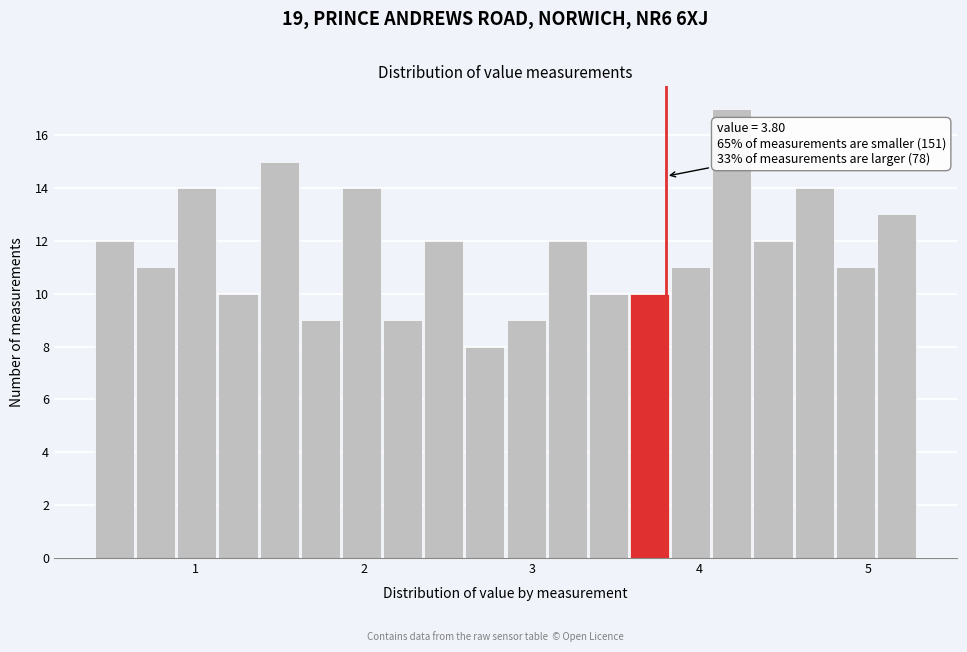

Around what value on the x-axis is the tallest bar? Give the approximate position of its centre, as read against the axis.

4.2